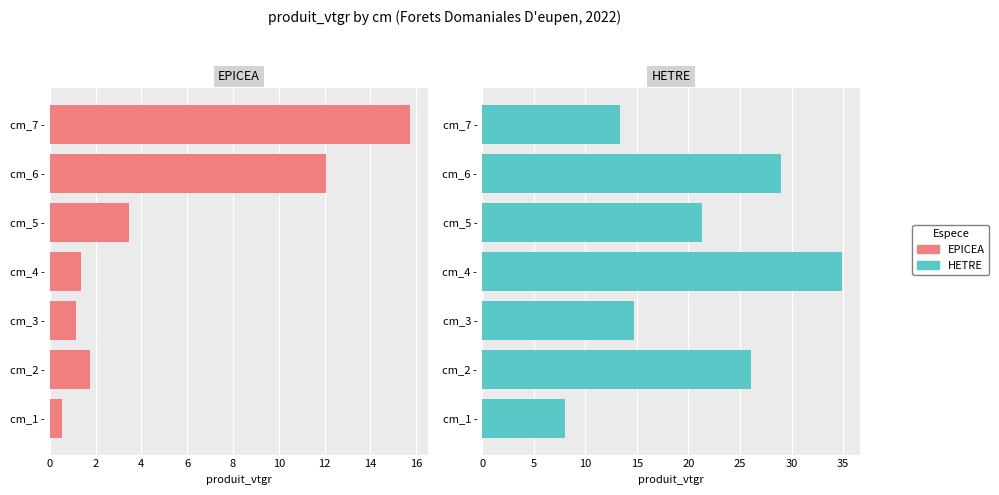

Are the bars grouped side by side (vs. stacked)?

Yes